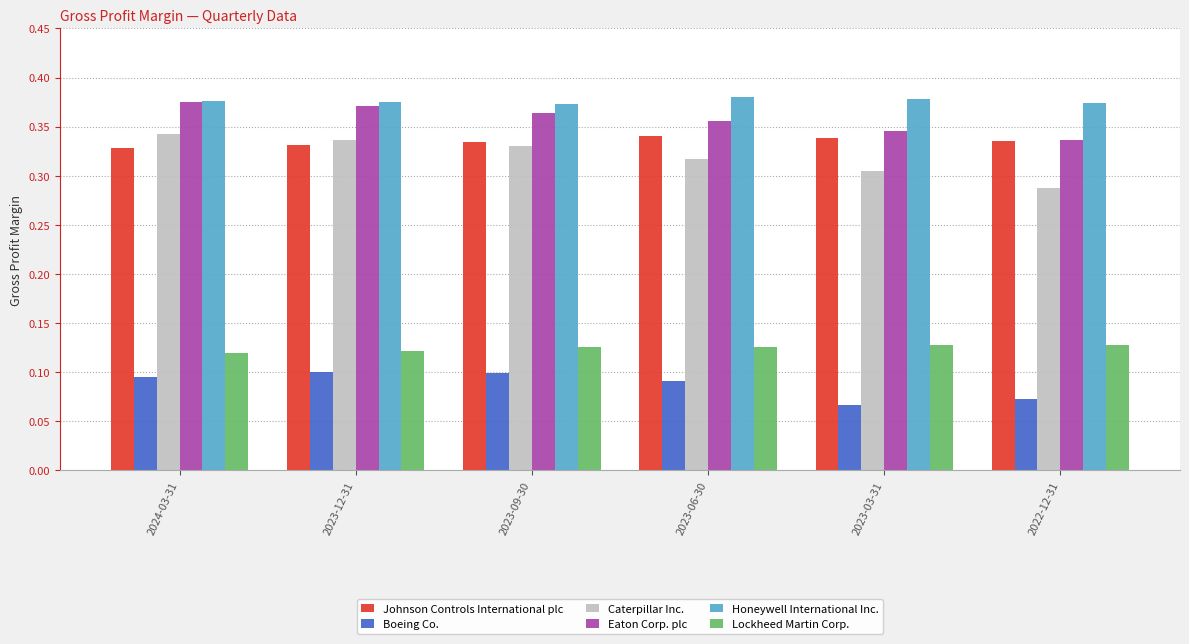

Rank the series at 2023-09-30 from lowest to highest value.

Boeing Co., Lockheed Martin Corp., Caterpillar Inc., Johnson Controls International plc, Eaton Corp. plc, Honeywell International Inc.